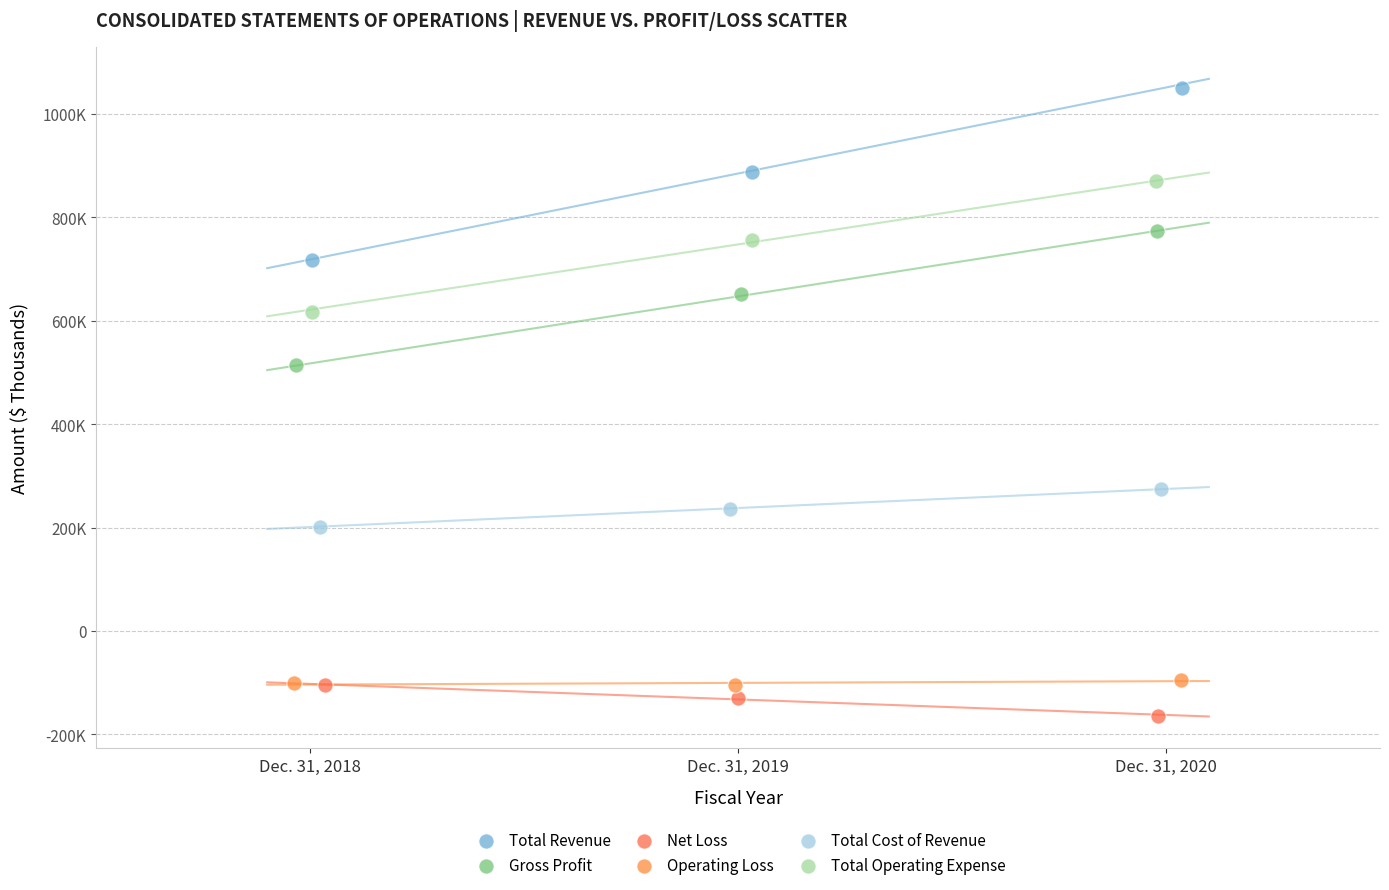

Which series has the widest spread of Y values?

Total Revenue